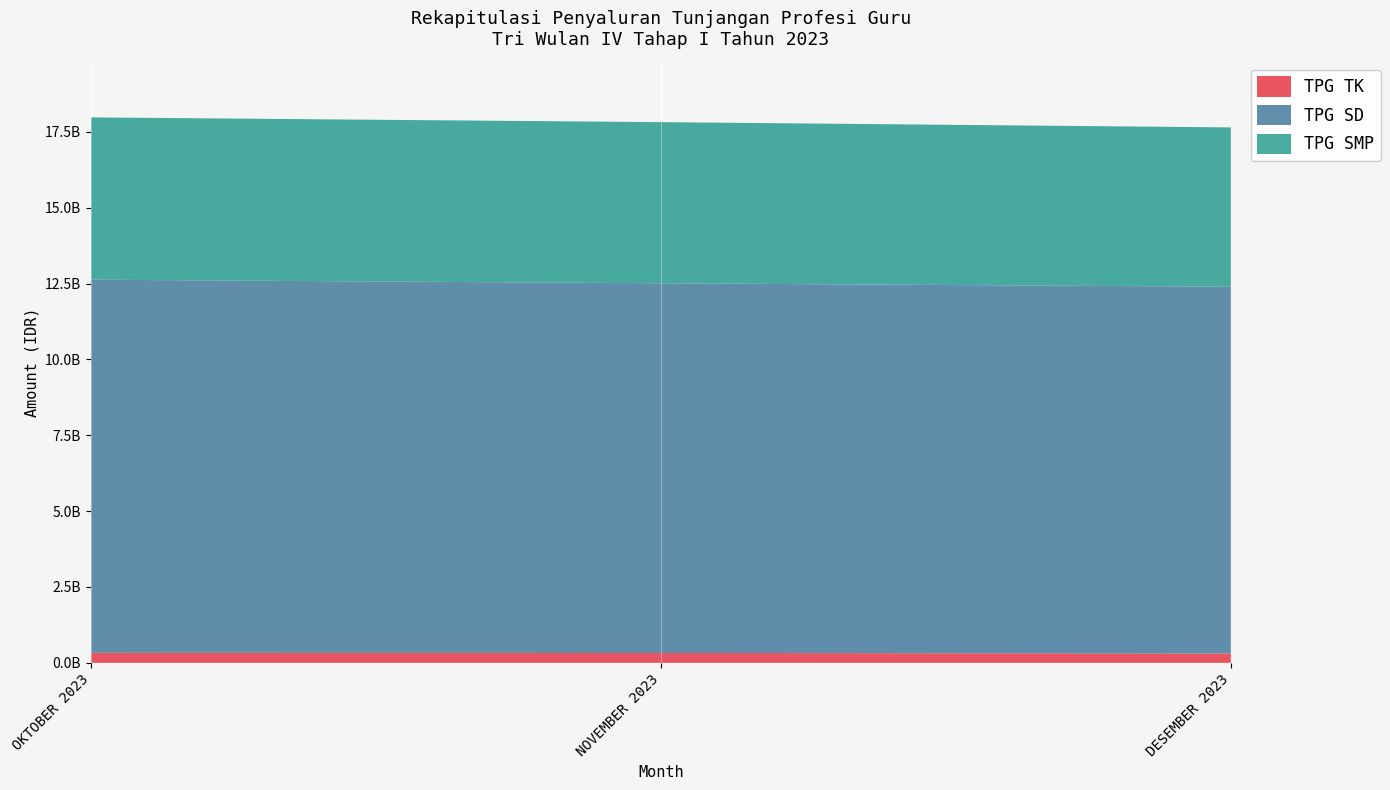

Reading left to right, extract all data points from this chart.

TPG TK: 329855400	325617900	307378000
TPG SD: 12298198500	12184462300	12088506200
TPG SMP: 5349739200	5310966000	5251304900